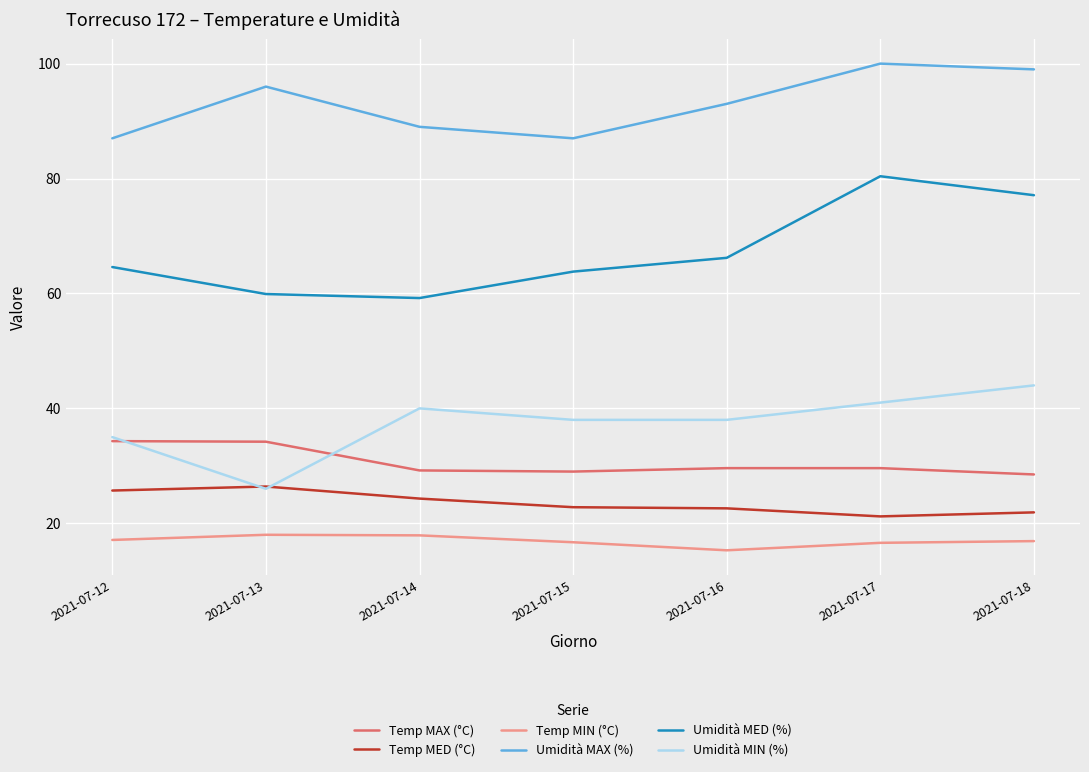

Is the value of Temp MED (°C) at 2021-07-15 greater than the value of Umidità MIN (%) at 2021-07-16?

No